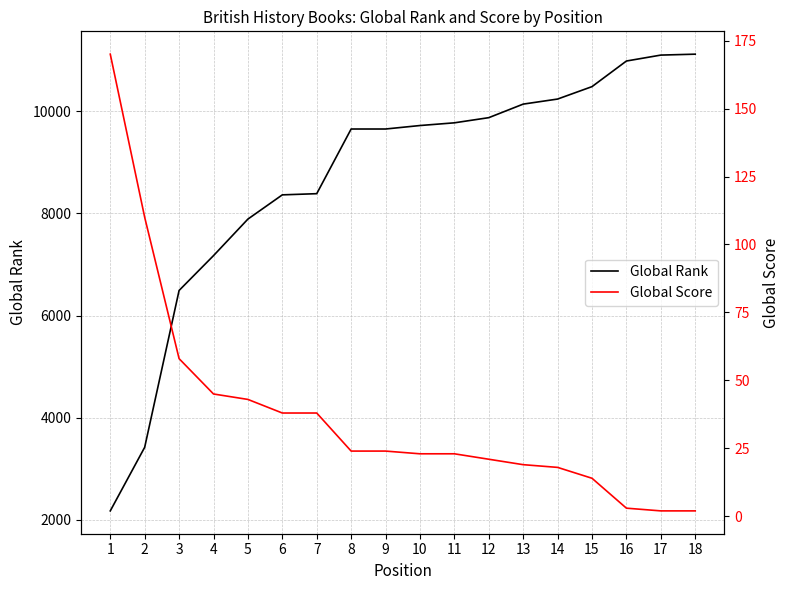

At which category is the sum across all series the highest?

18